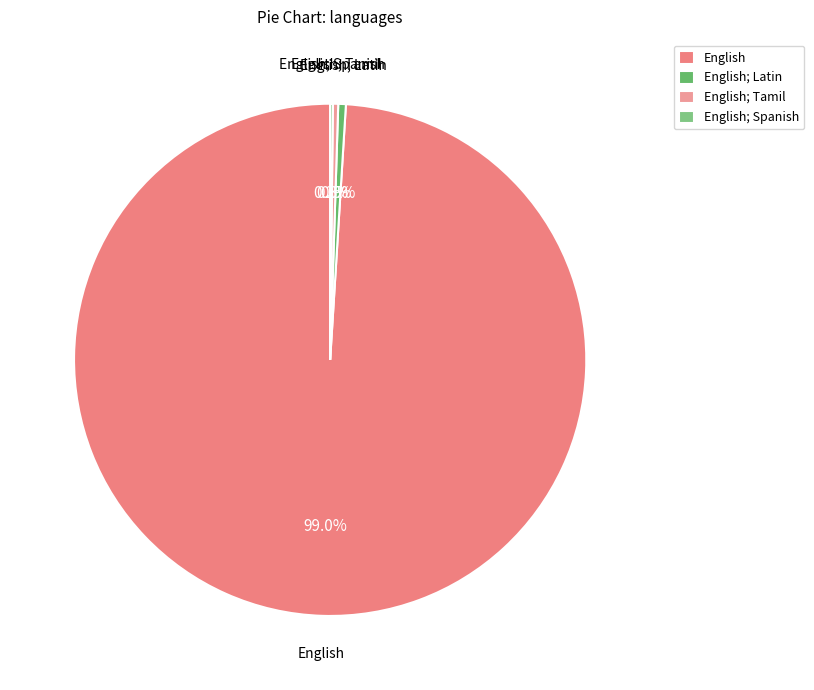

Is there any slice that represents more than half of the pie?

Yes